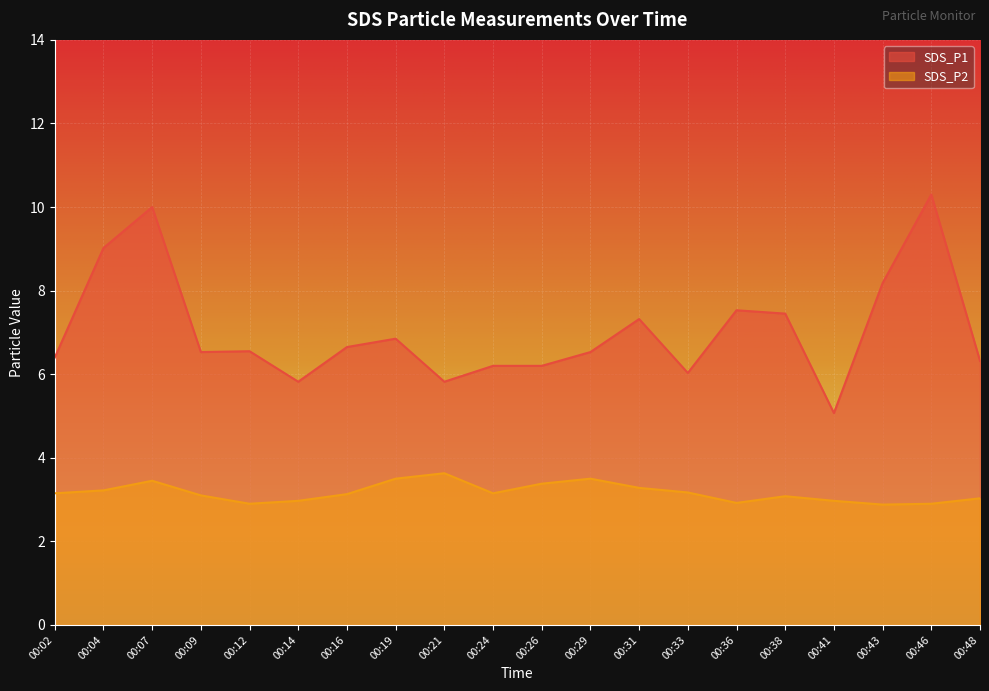

Does the chart display data point markers on the line(s)?

No